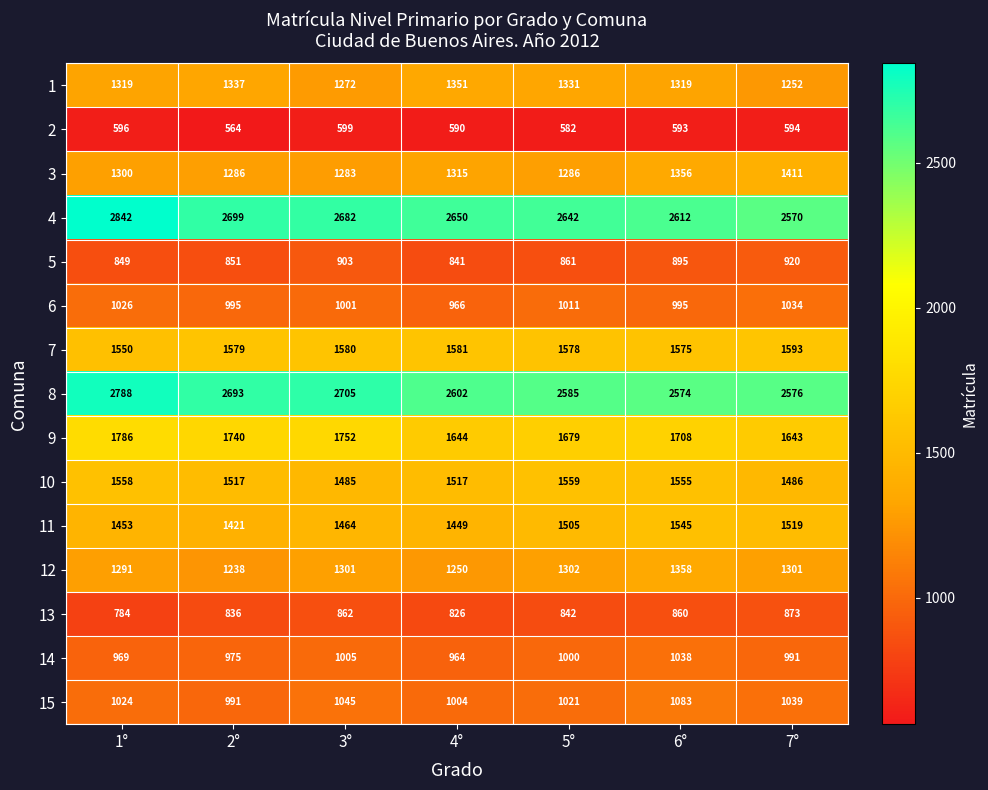

What is the difference between the highest and lowest values at 1°?

2246